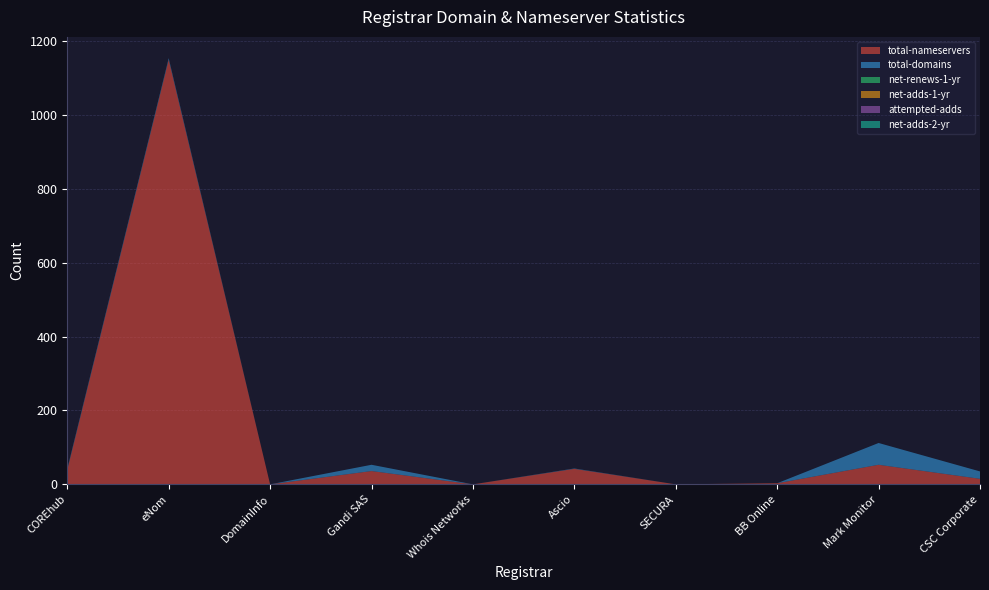

Reading left to right, extract all data points from this chart.

total-nameservers: 39	1150	0	36	0	42	0	3	53	15
total-domains: 3	4	0	17	0	1	0	0	59	20
net-renews-1-yr: 0	0	0	0	0	0	0	0	0	0
net-adds-1-yr: 0	0	0	0	0	0	0	0	0	0
attempted-adds: 0	0	0	0	0	0	0	0	0	0
net-adds-2-yr: 0	0	0	0	0	0	0	0	0	0